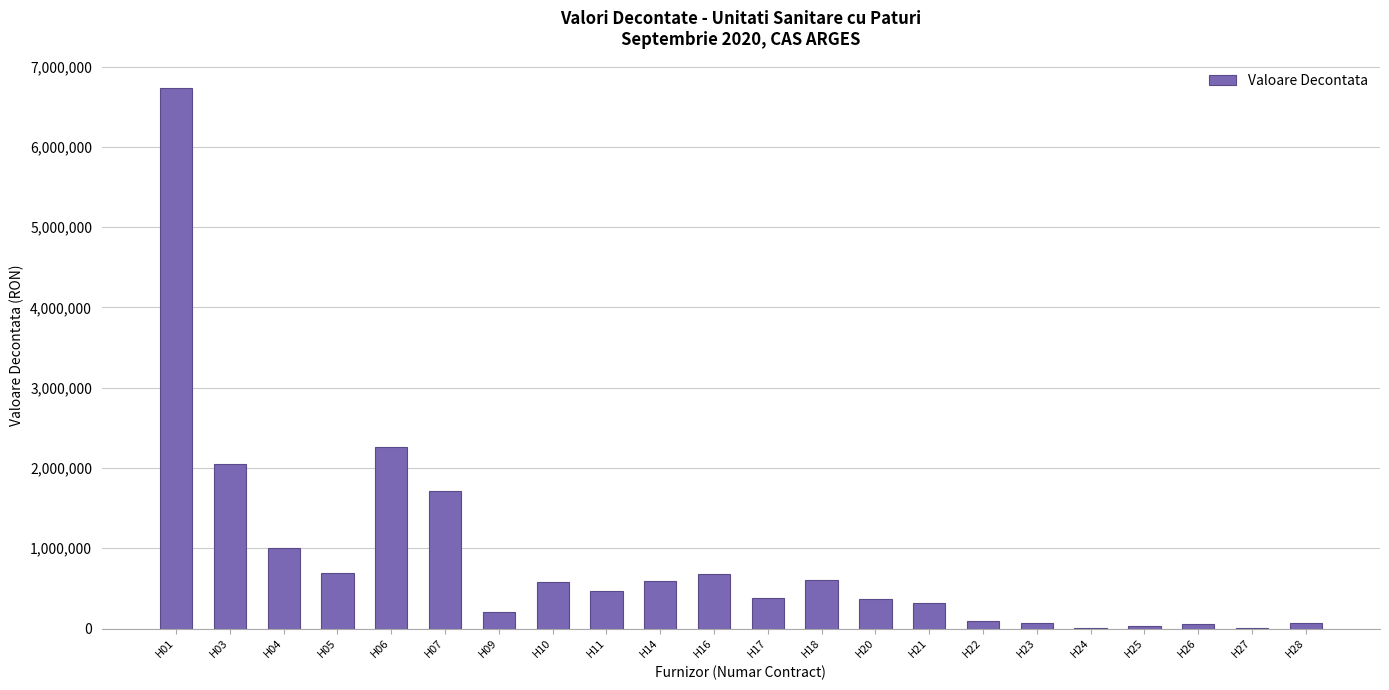

How many distinct data groups are displayed?

1